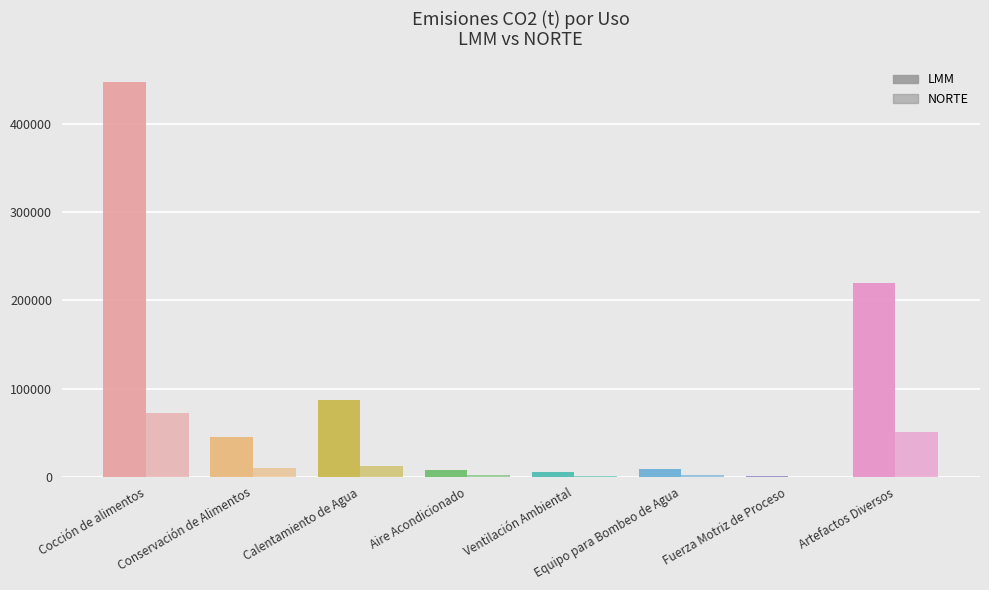

How many groups of bars are there?

8